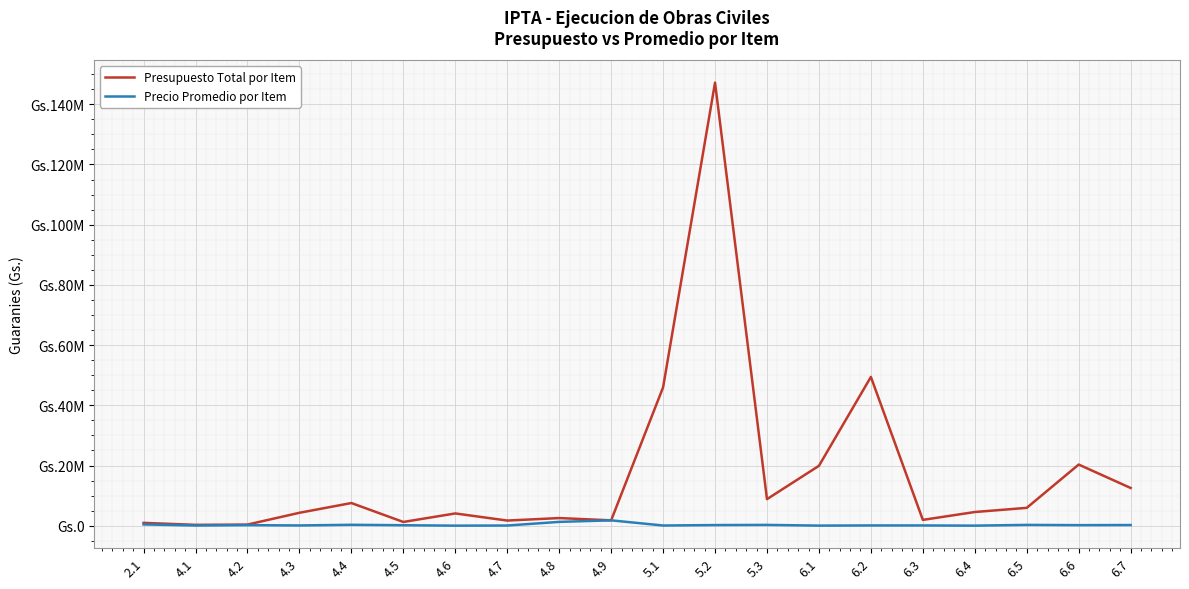

Is the value of Precio Promedio por Item at 4.8 greater than the value of Presupuesto Total por Item at 6.4?

No